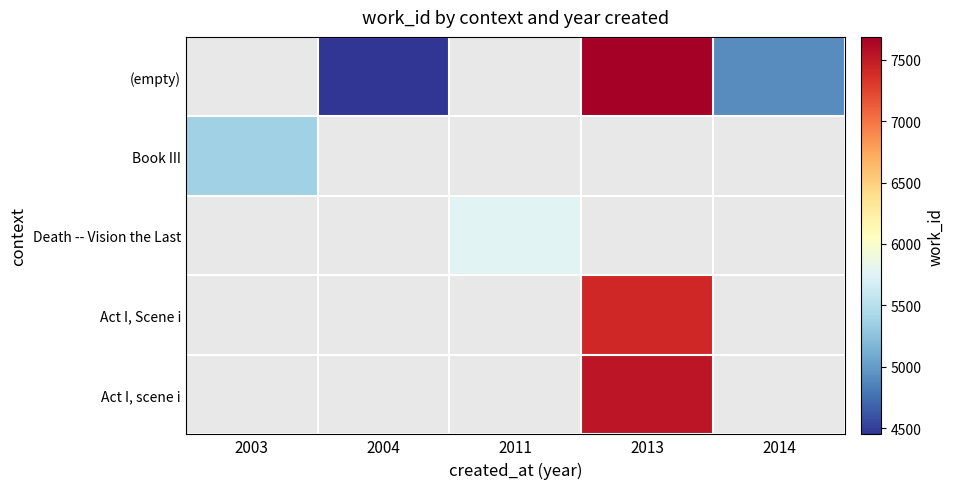

Is it true that (empty) equals 1915.2 at 2013?

False